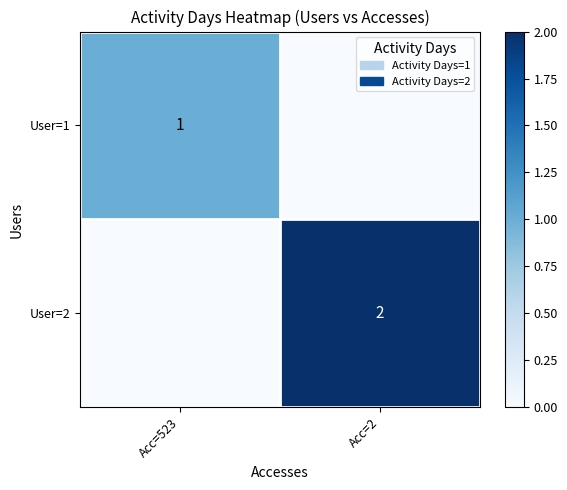

At which category is the sum across all series the highest?

Acc=2